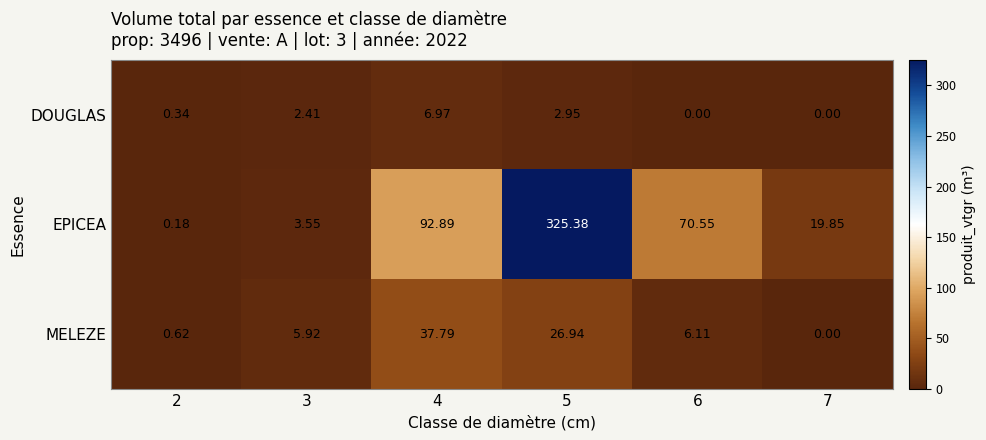

How many values in the DOUGLAS series exceed 2?

3